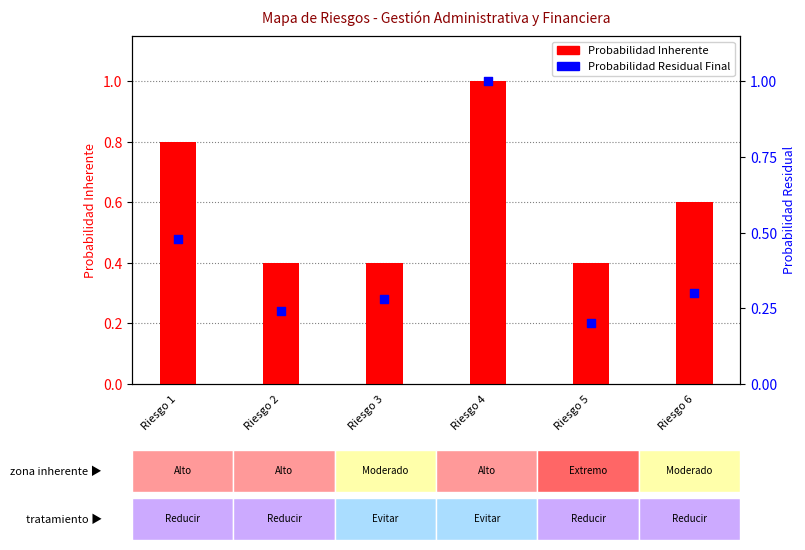

Which series has the largest total across all categories?

Probabilidad Inherente